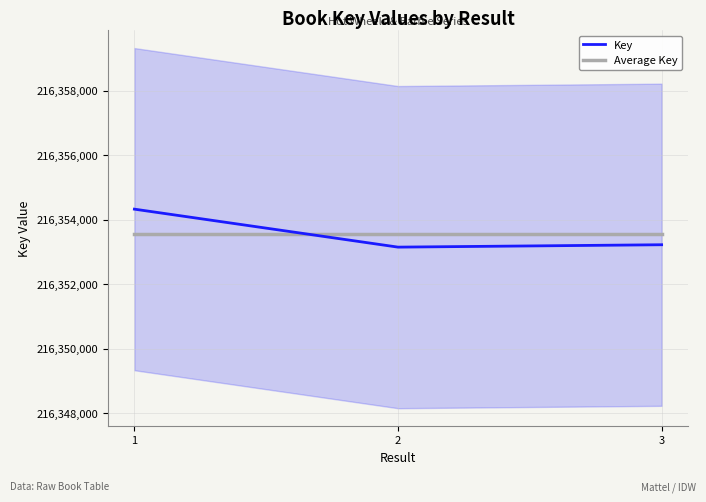

Is it true that Average Key equals 216353565.7 at 2?

True